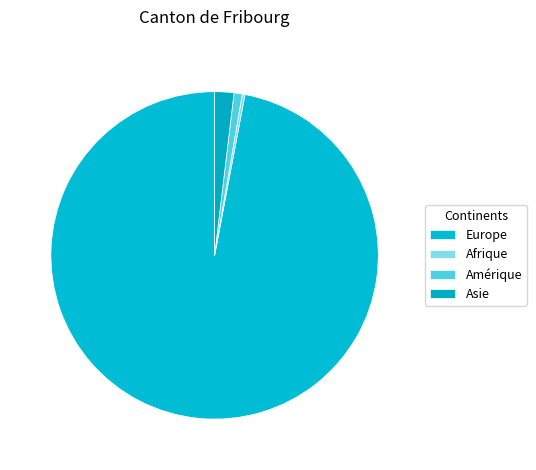

Is Europe the majority of the pie?

Yes